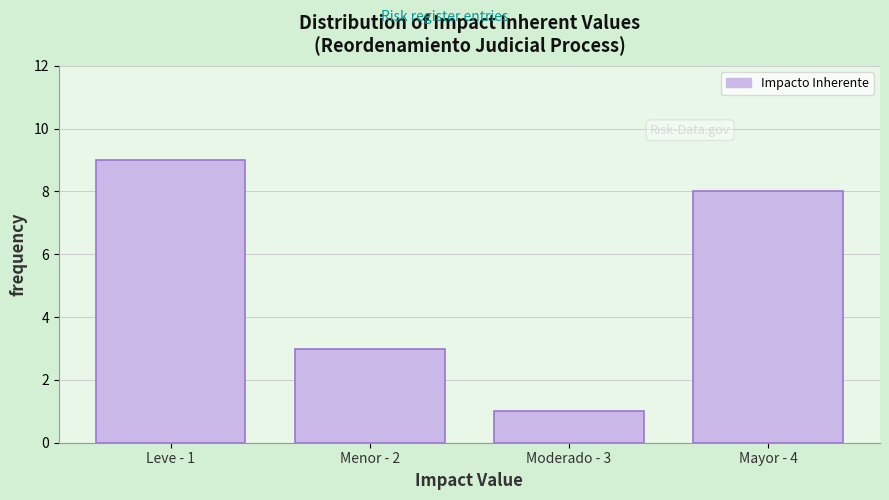

Reading right to left, extract all data points from this chart.

8	1	3	9